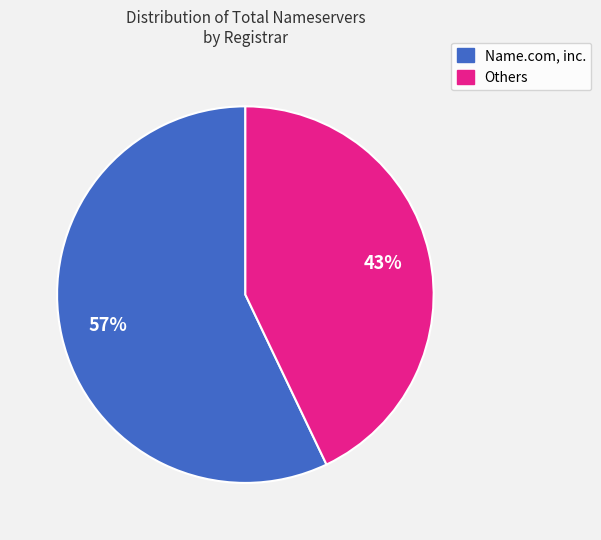

How many segments does this pie chart have?

2